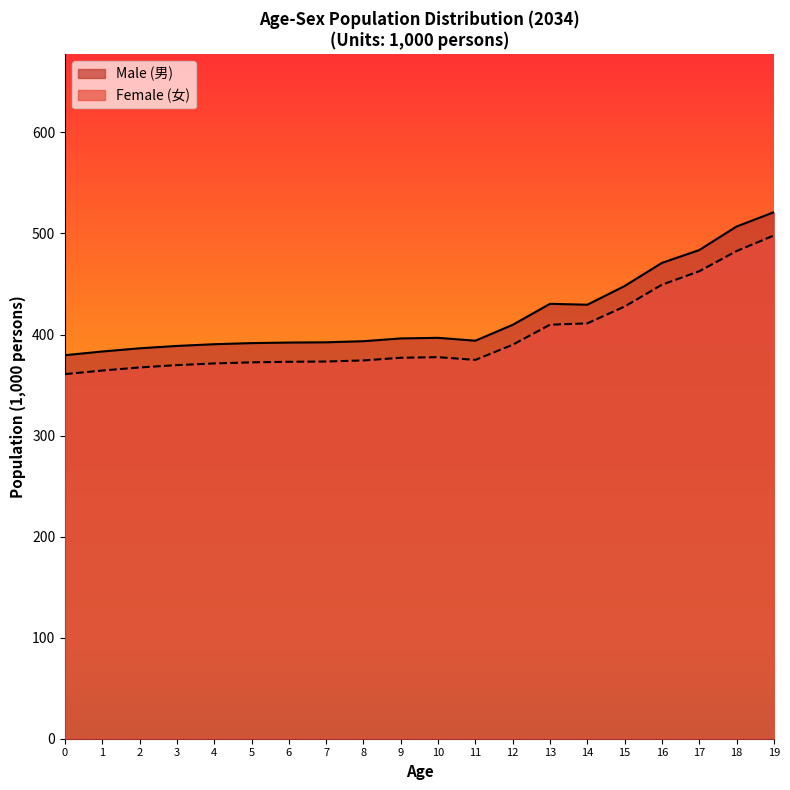

What is the maximum value for Female (女)?

498.0